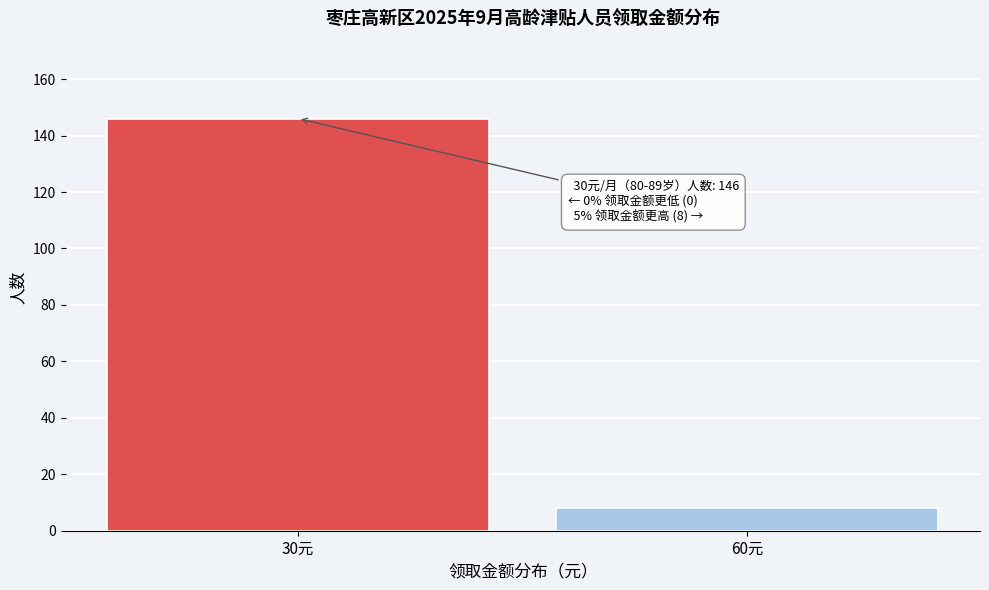

Reading left to right, transcribe all the data shown in this chart.

146	8